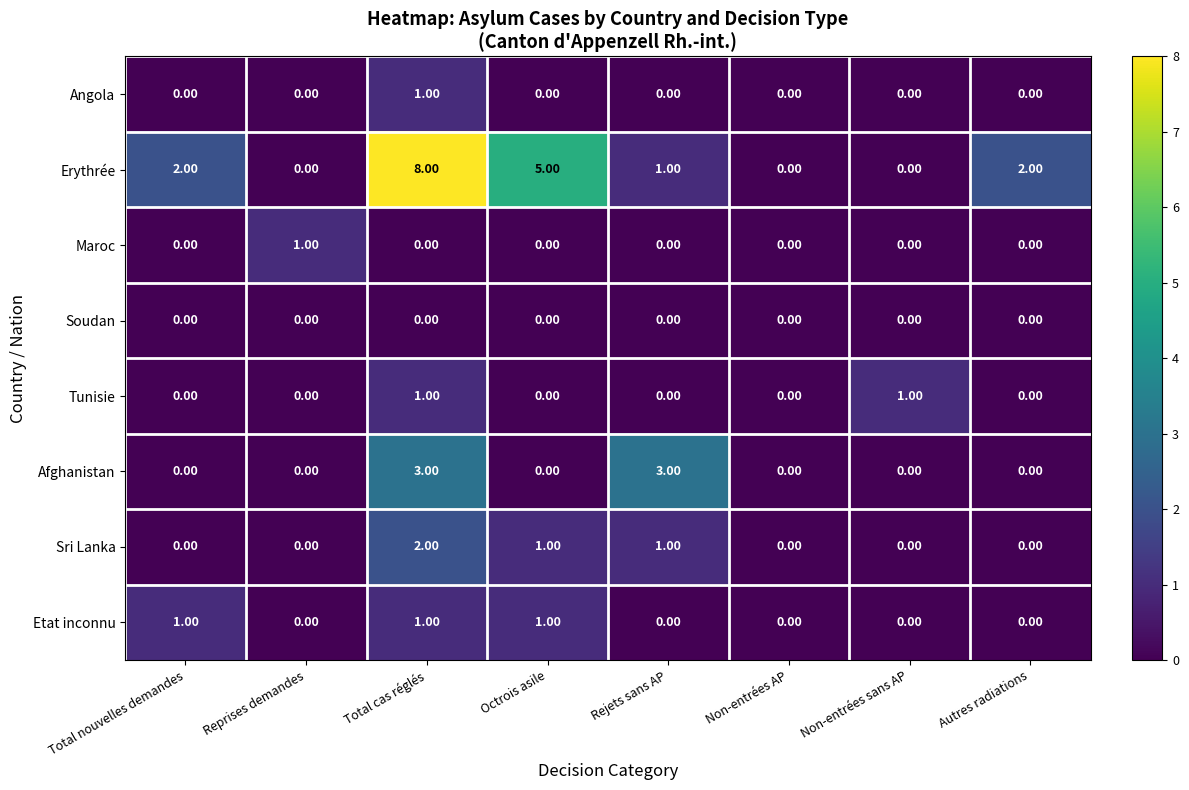

Which series changed the most between Reprises demandes and Octrois asile?

Erythrée